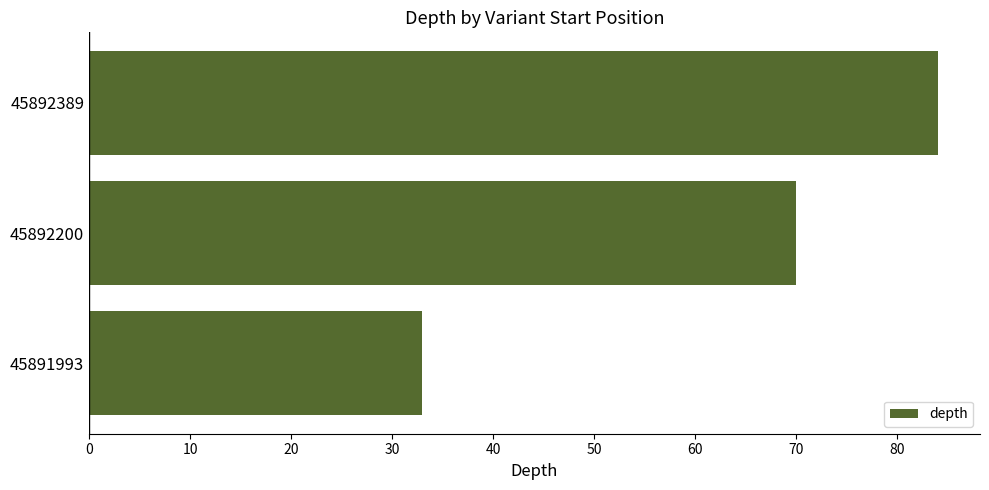

How many categories are shown in the chart?

3